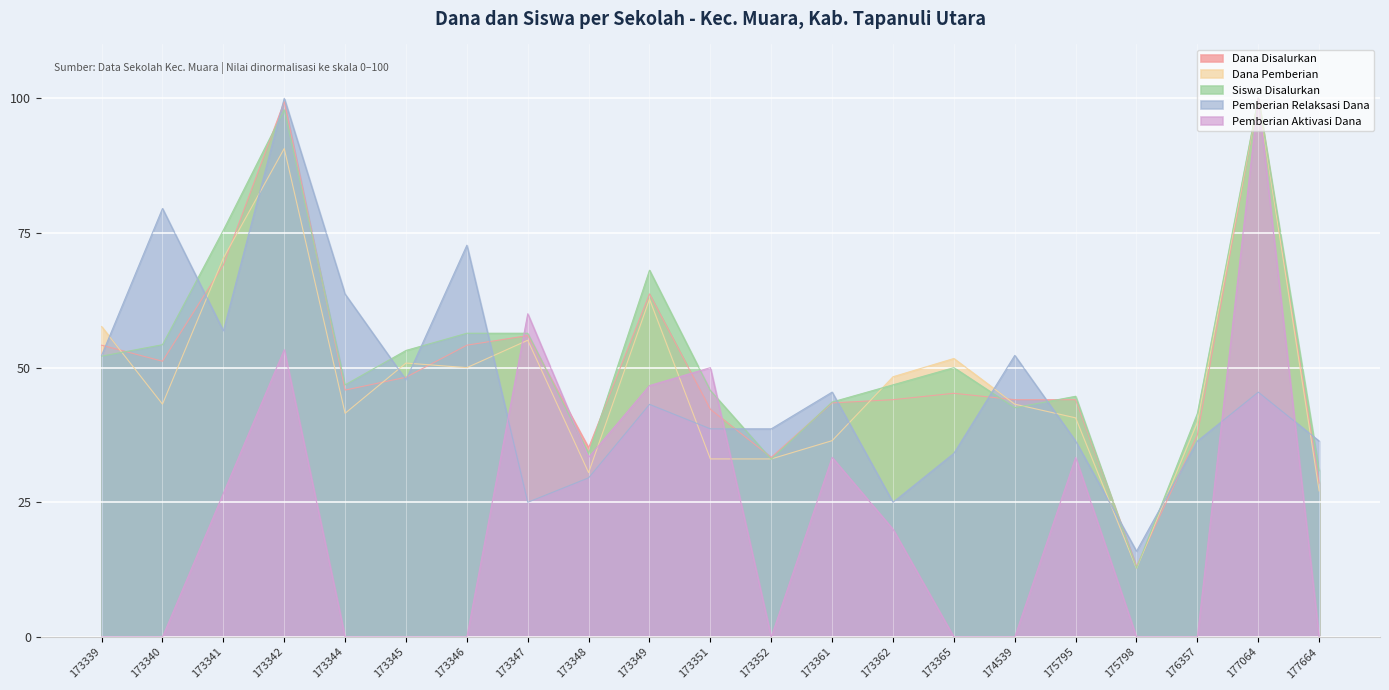

What are all the series names shown in the legend?

Dana Disalurkan, Dana Pemberian, Siswa Disalurkan, Pemberian Relaksasi Dana, Pemberian Aktivasi Dana